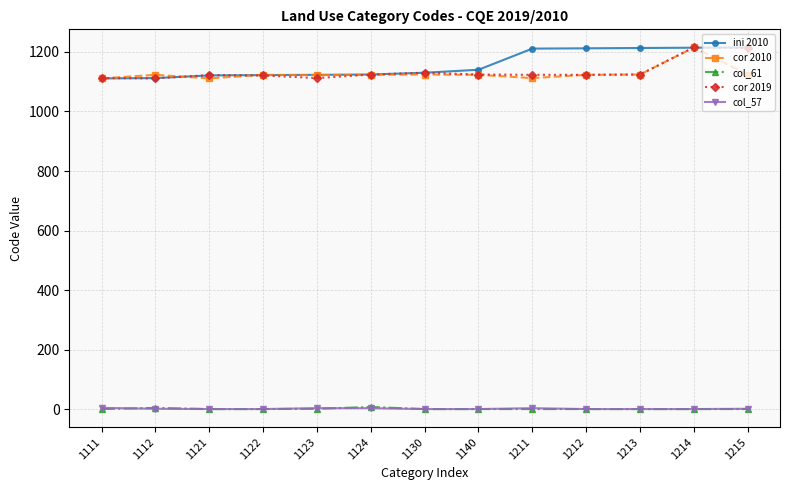

What is the sum of the cor 2019 values at 1212 and 1213?

2247